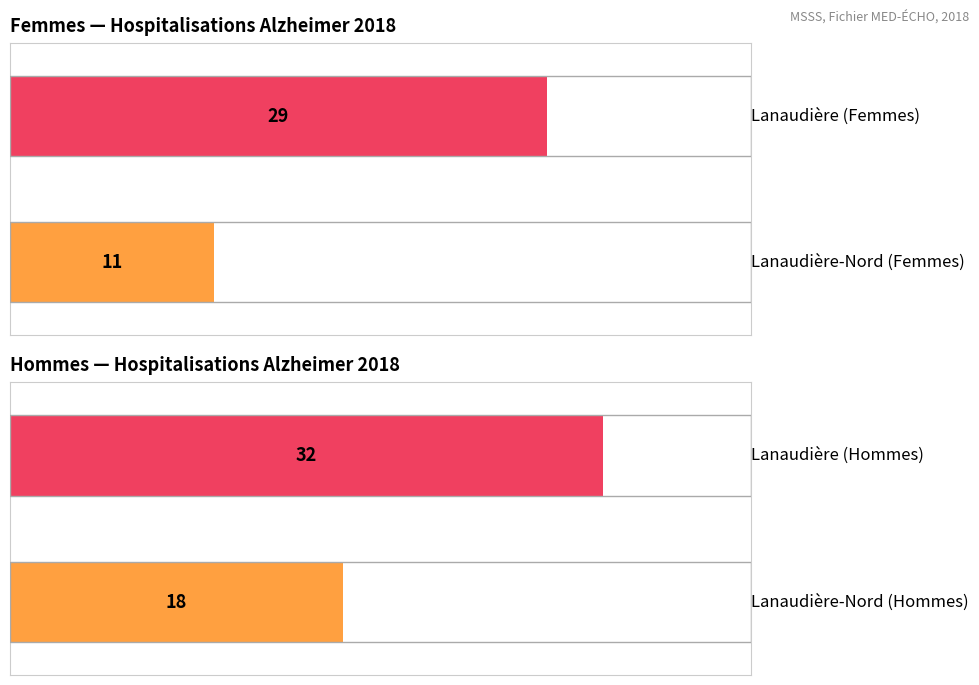

What are all the series names shown in the legend?

Femmes, Hommes